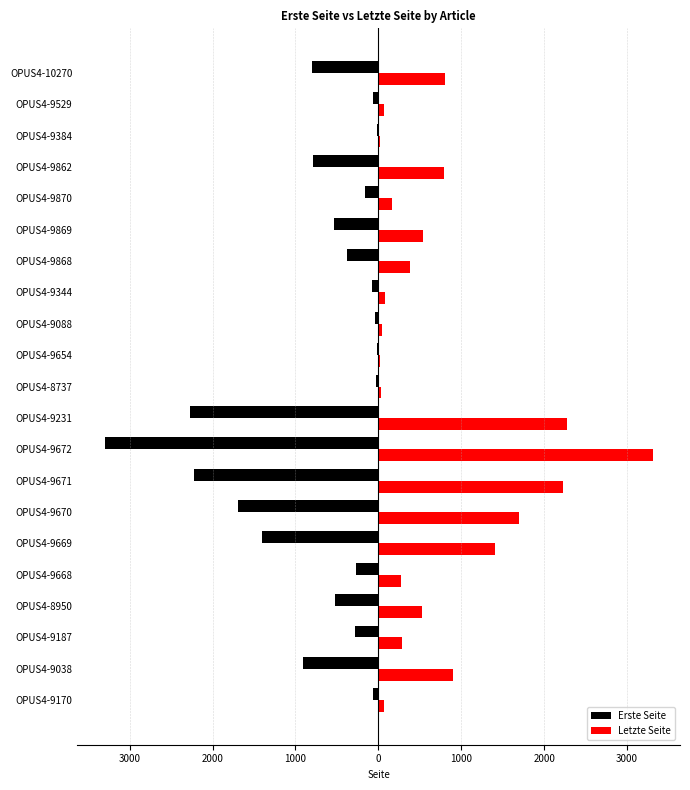

What is the average value of the Letzte Seite series?

760